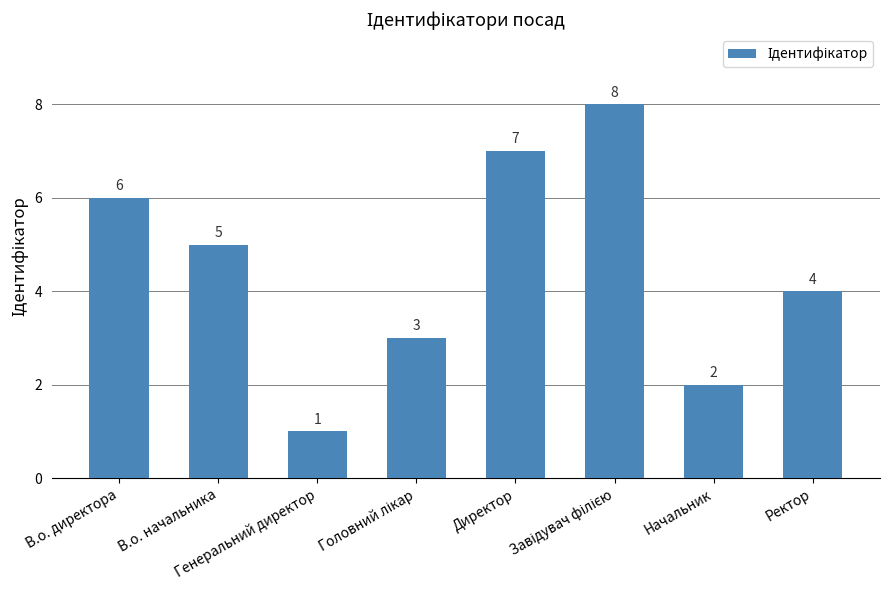

What is the greatest value displayed?

8